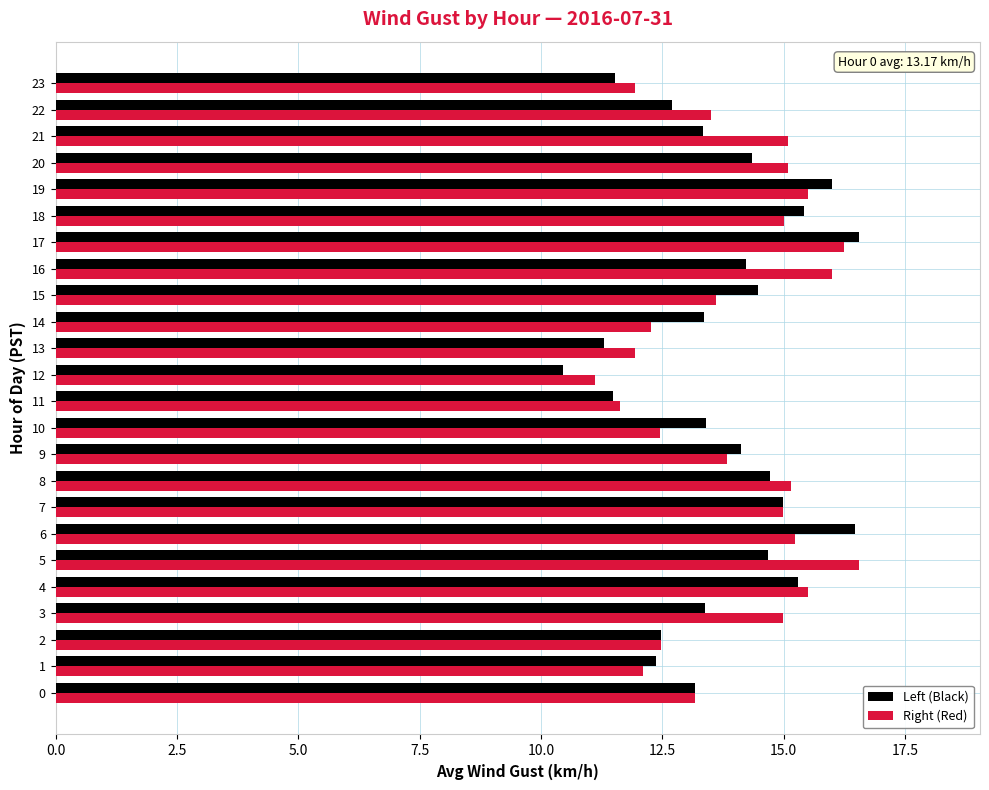

At how many categories does at least one series exceed 10?

24